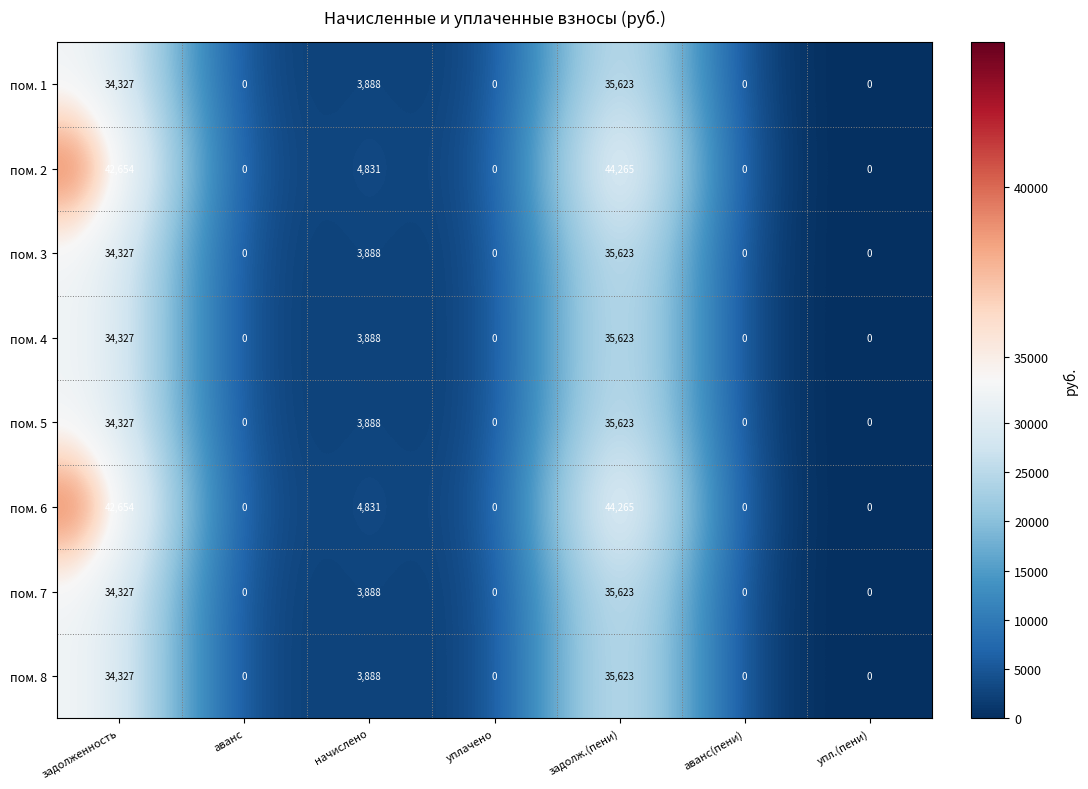

Count the number of data series in this chart.

8